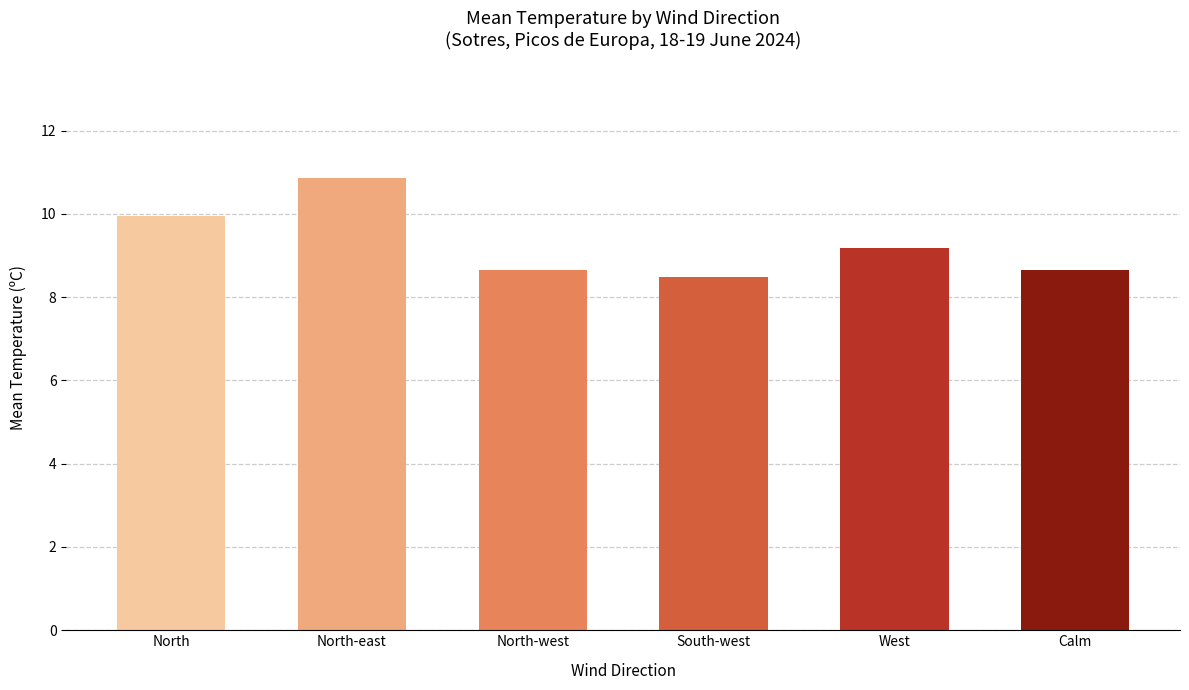

The value at South-west is 5.8. True or false?

False